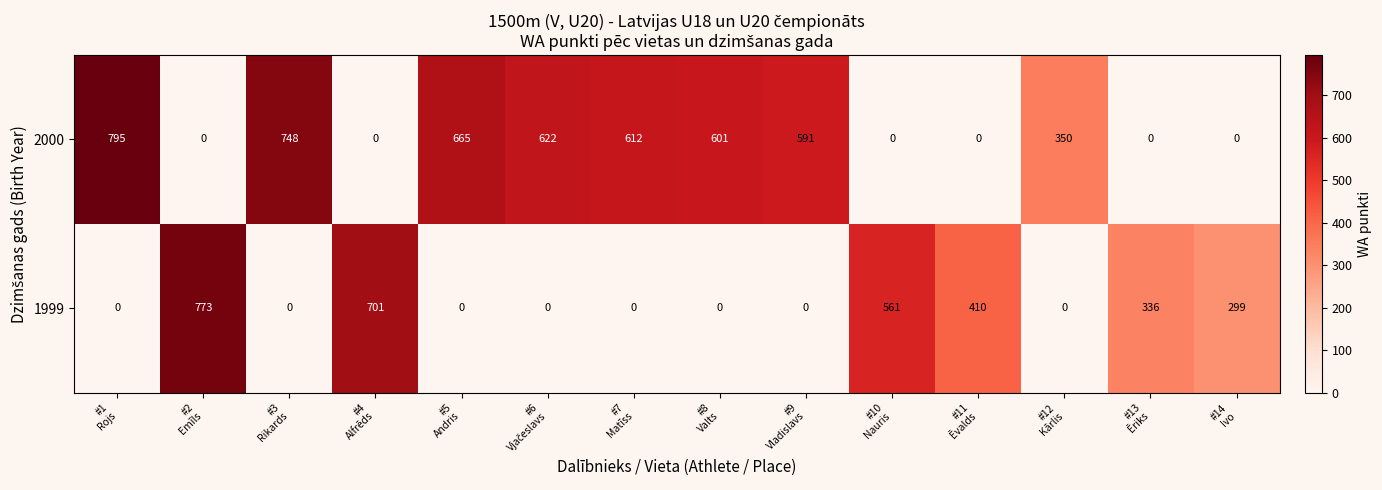

List the series in order of their overall mean, highest first.

2000, 1999